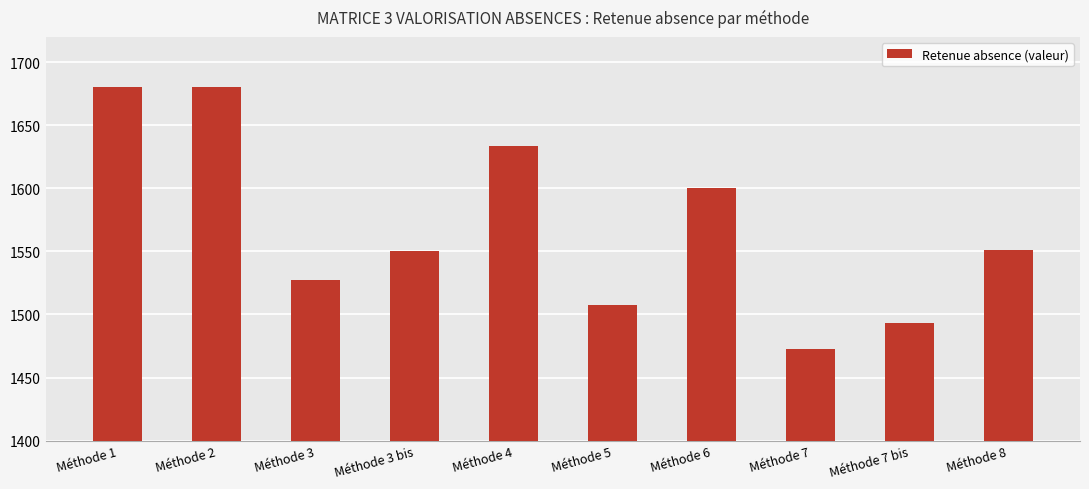

Are the bars horizontal?

No